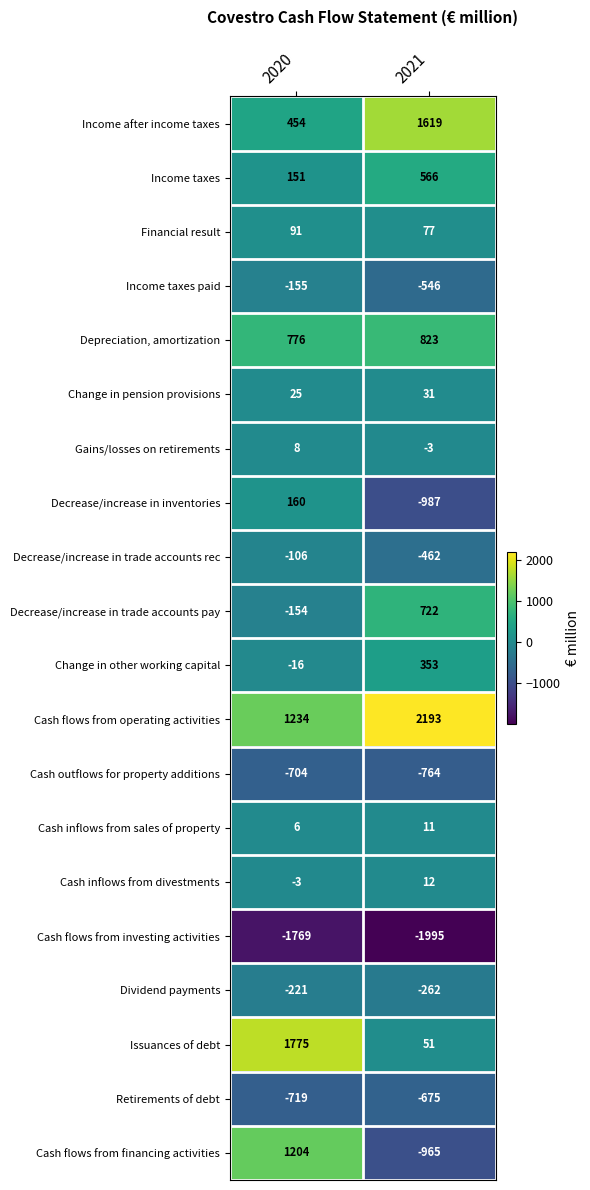

At which category is the sum across all series the highest?

2020